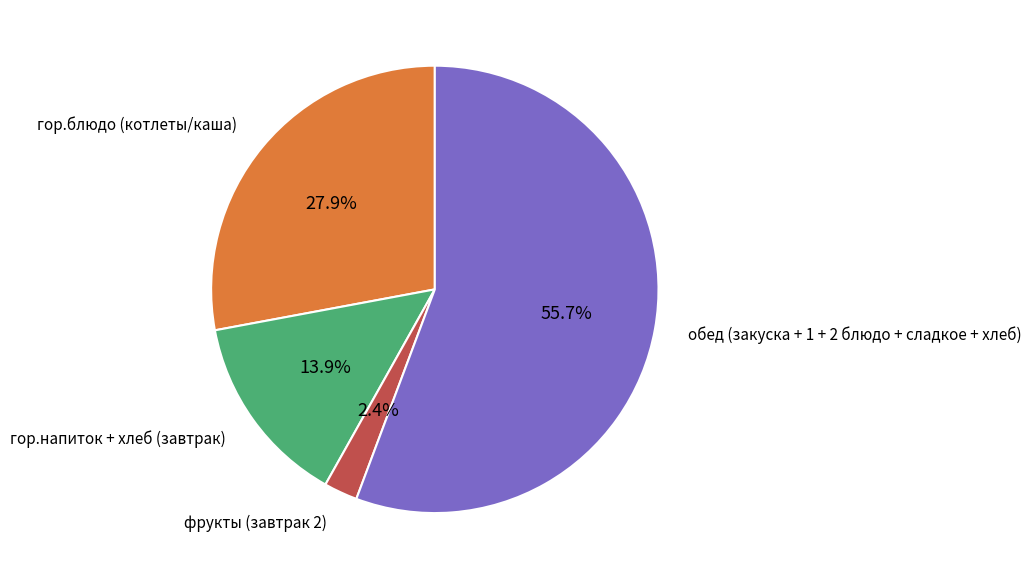

Is there a majority slice in this chart?

Yes